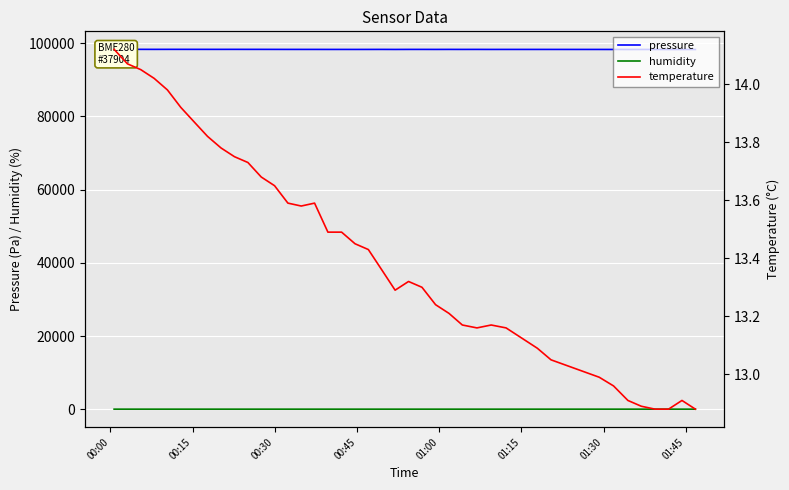

What is the average value of the humidity series?

79.5